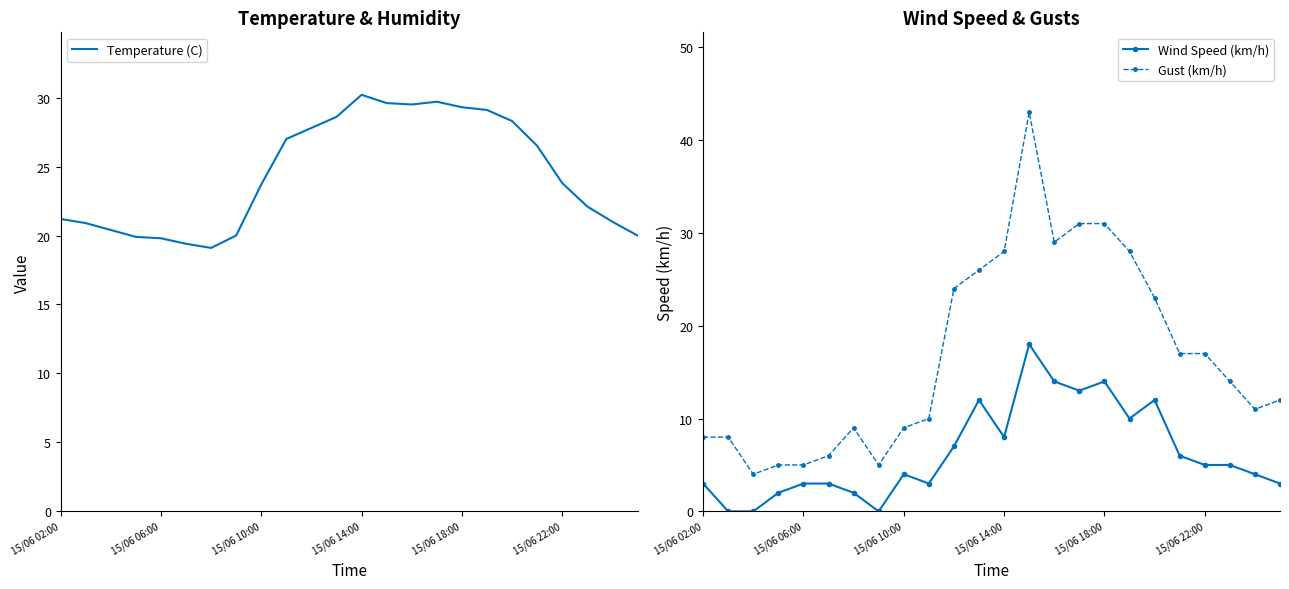

How many values in the Wind Speed (km/h) series exceed 5?

10